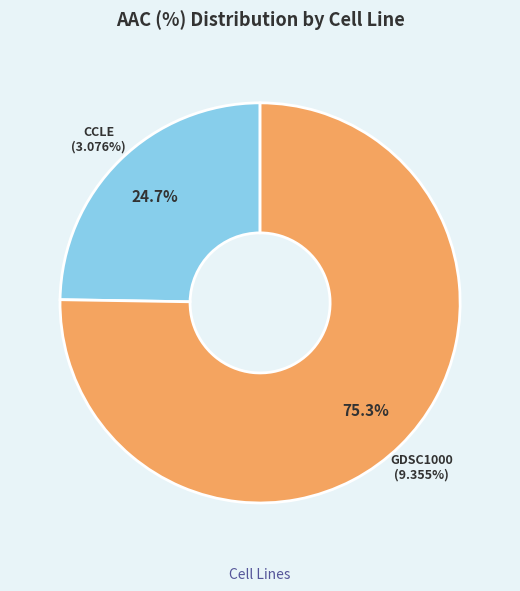

Which category has the biggest portion of the pie?

GDSC1000